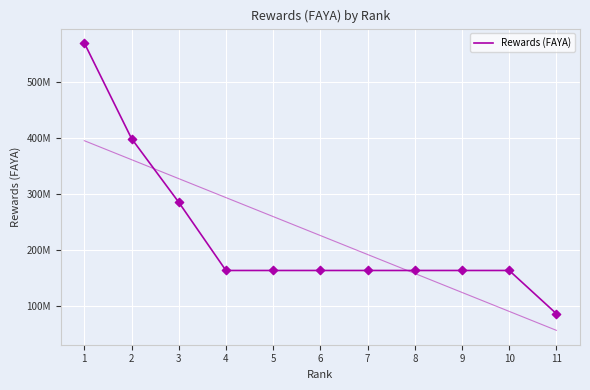

Approximately how many times larger is the value at 5 compared to 11?

1.9